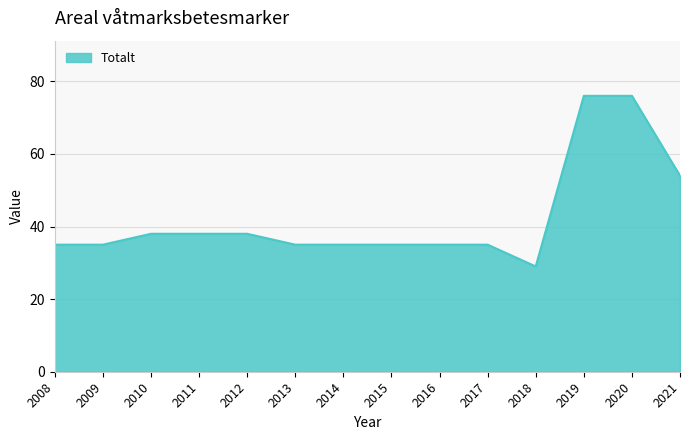

Reading left to right, extract all data points from this chart.

2008=35	2009=35	2010=38	2011=38	2012=38	2013=35	2014=35	2015=35	2016=35	2017=35	2018=29	2019=76	2020=76	2021=54